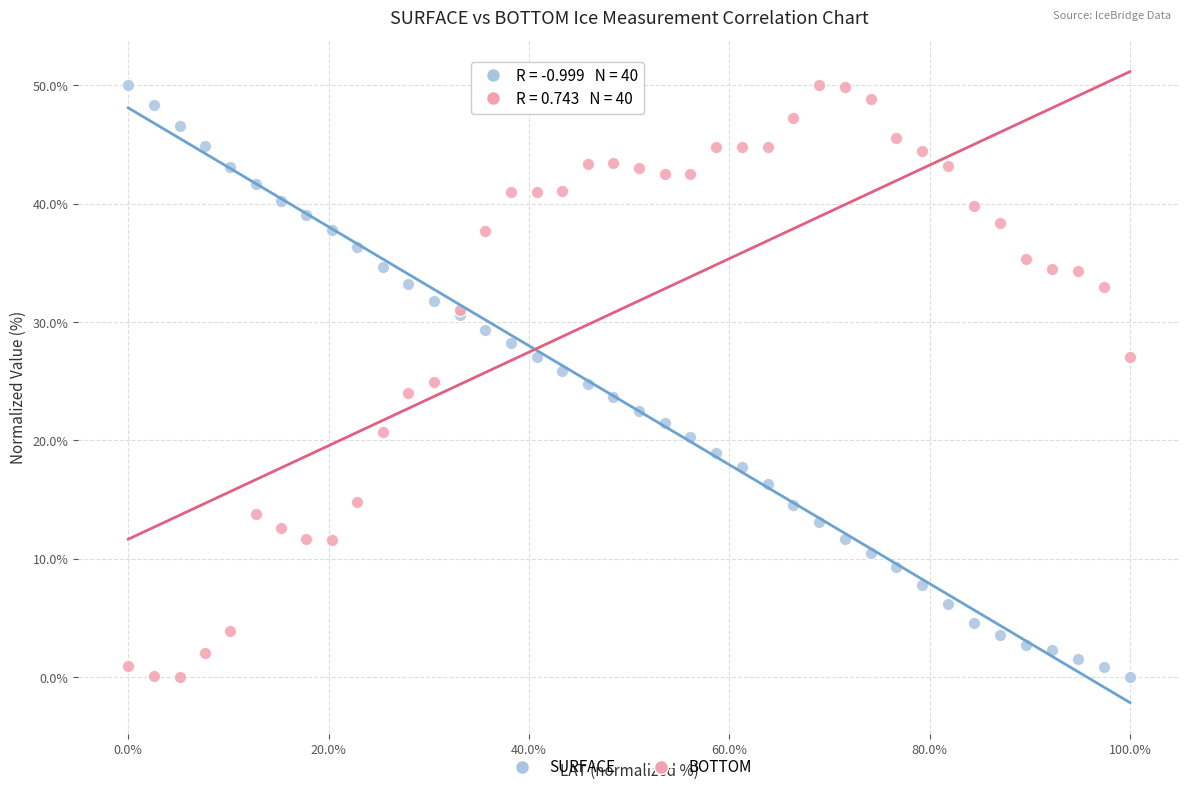

What is the X range (max minus min) for the scatter plot?

100.0